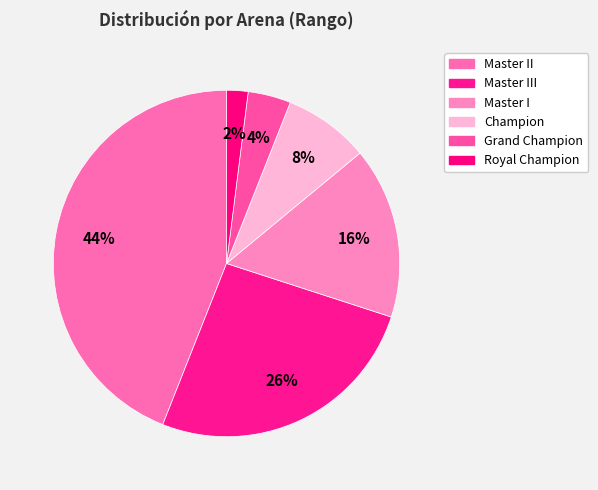

Count the number of slices in the pie.

6